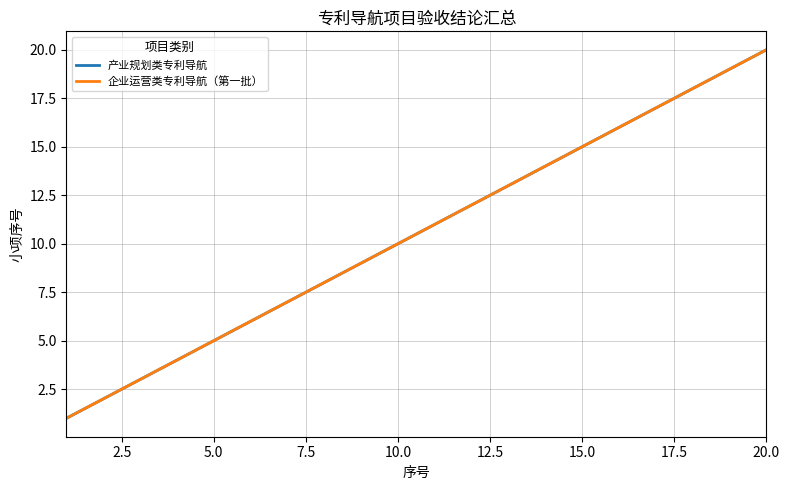

Does the chart display data point markers on the line(s)?

No